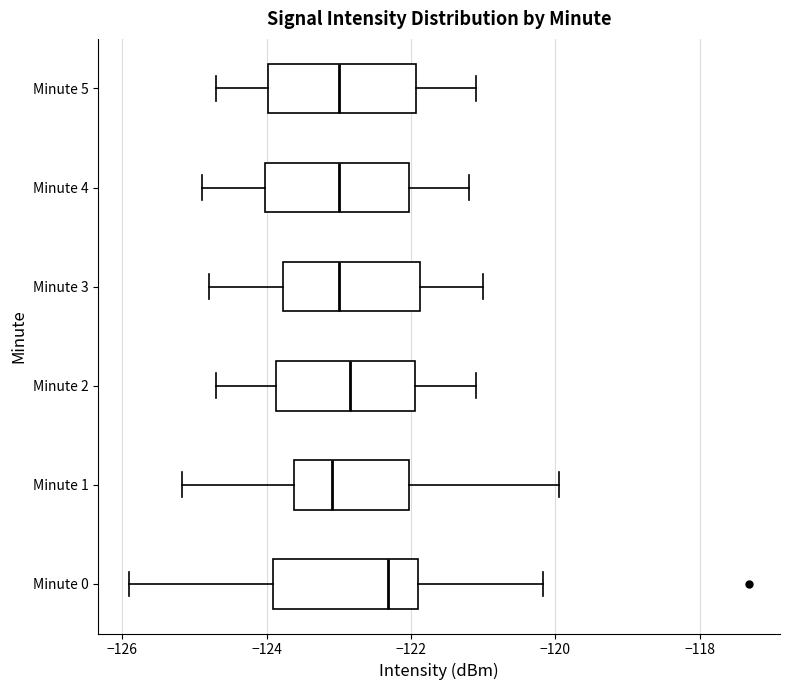

Where does the median line of the box for Minute 5 sit on the x-axis? The values are not printed on the chart, so give them approximately, as read against the axis.

-123.0